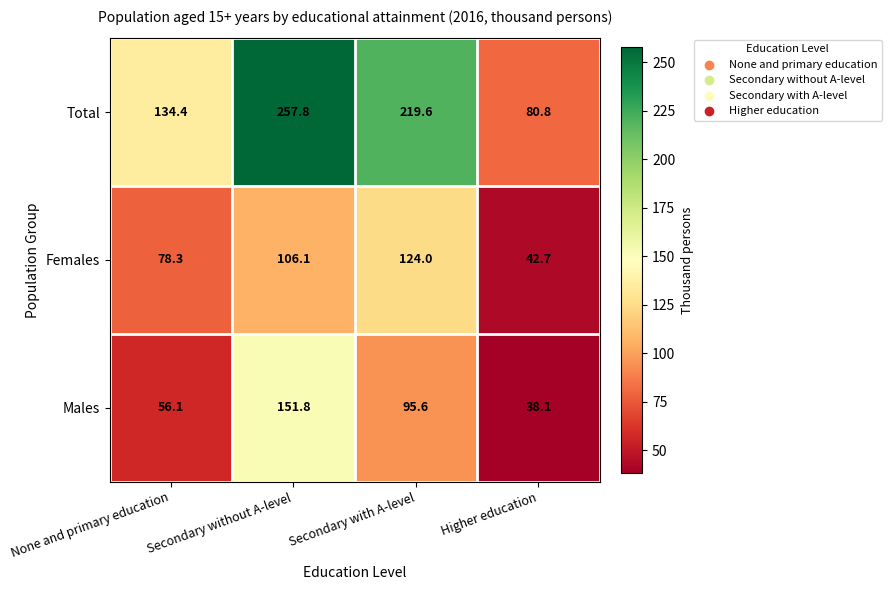

What is the difference between the Males values at None and primary education and Secondary without A-level?

95.7